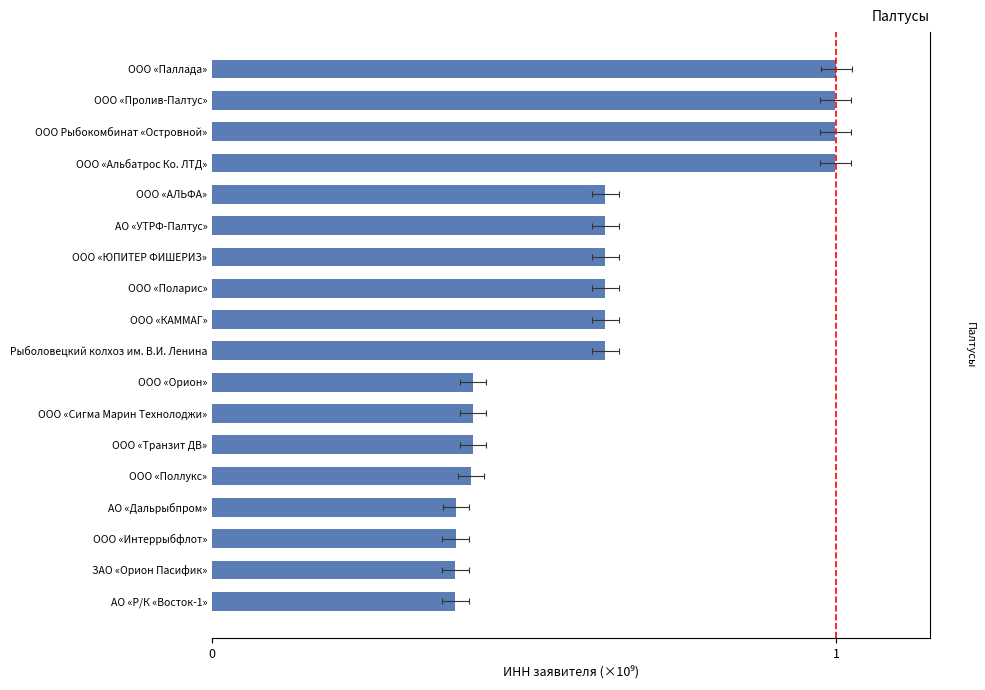

The chart shows a value of 0.4 at ООО «Транзит ДВ». True or false?

True